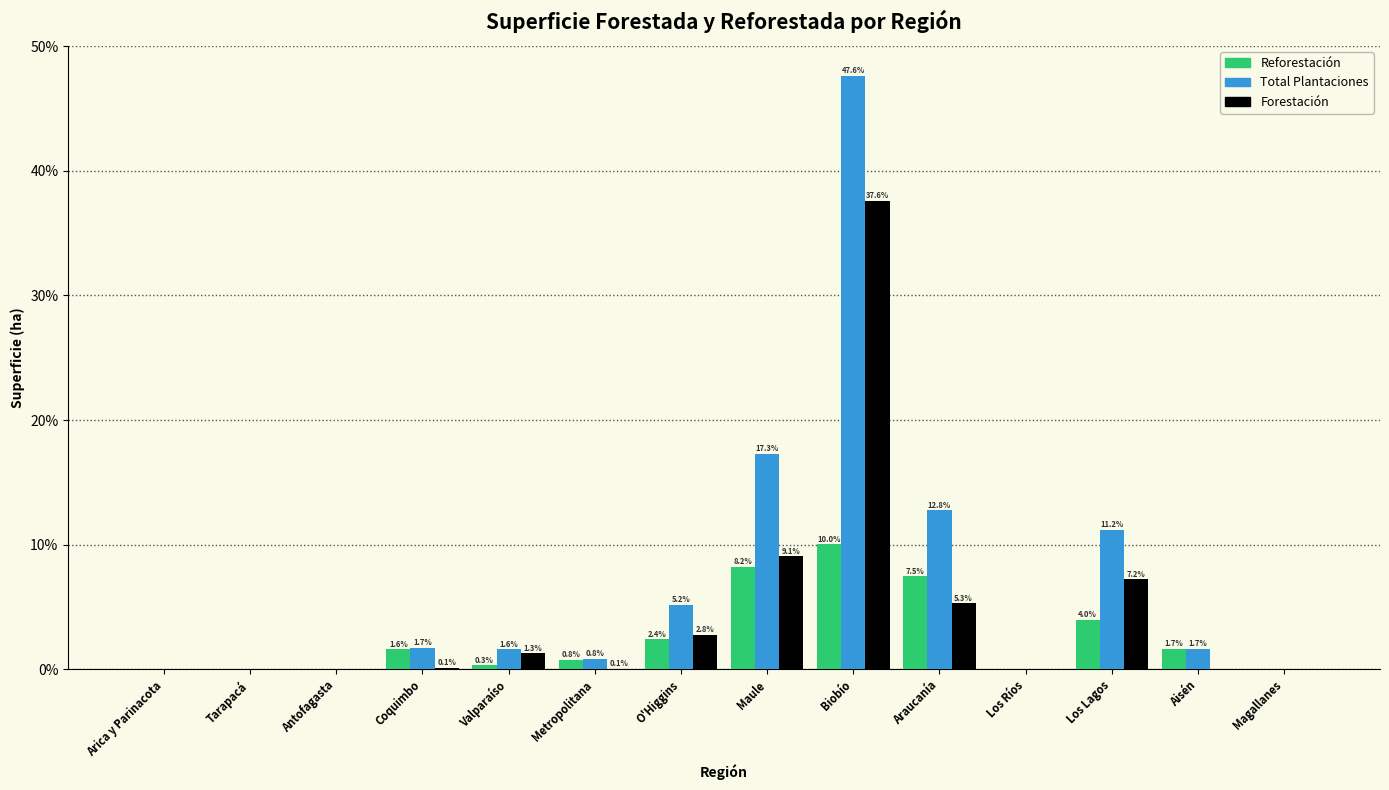

Between Coquimbo and Valparaíso, which series saw the biggest shift?

Reforestación